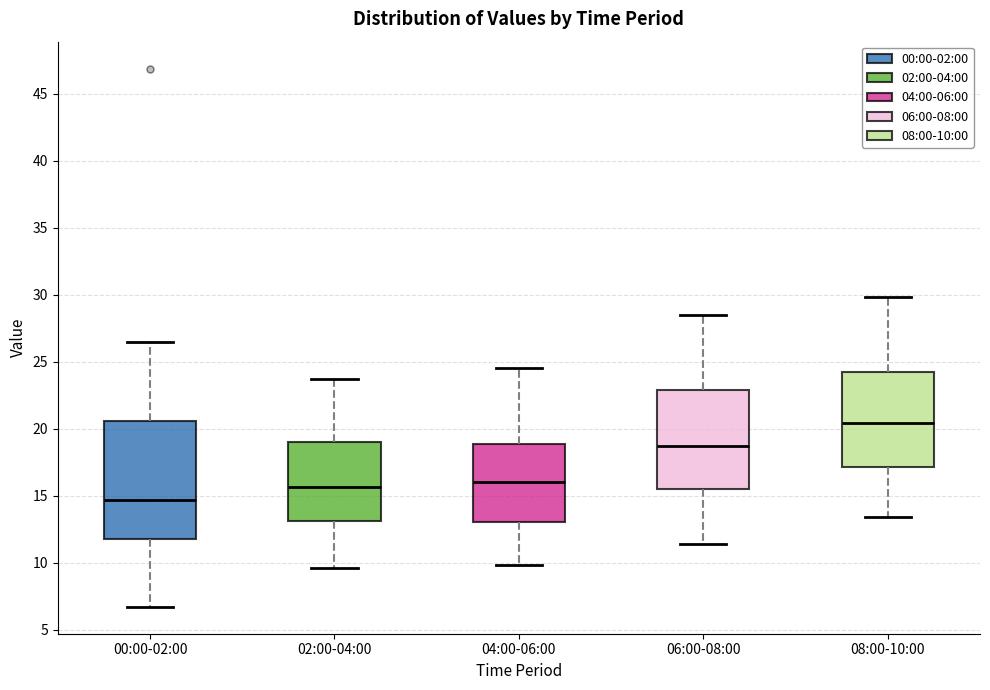

Reading left to right, transcribe this box plot: for each box, give where its median line is, the range the box spans, and where its two whiskers end, as read against the y-axis. The values are not printed on the chart, so give them approximately, as read against the axis.

00:00-02:00: median 14.5, box 11.5 to 20.5, whiskers 6.5 to 26.5
02:00-04:00: median 15.5, box 13.0 to 19.0, whiskers 9.5 to 23.5
04:00-06:00: median 16.0, box 13.0 to 19.0, whiskers 10.0 to 24.5
06:00-08:00: median 18.5, box 15.5 to 23.0, whiskers 11.5 to 28.5
08:00-10:00: median 20.5, box 17.0 to 24.0, whiskers 13.5 to 30.0